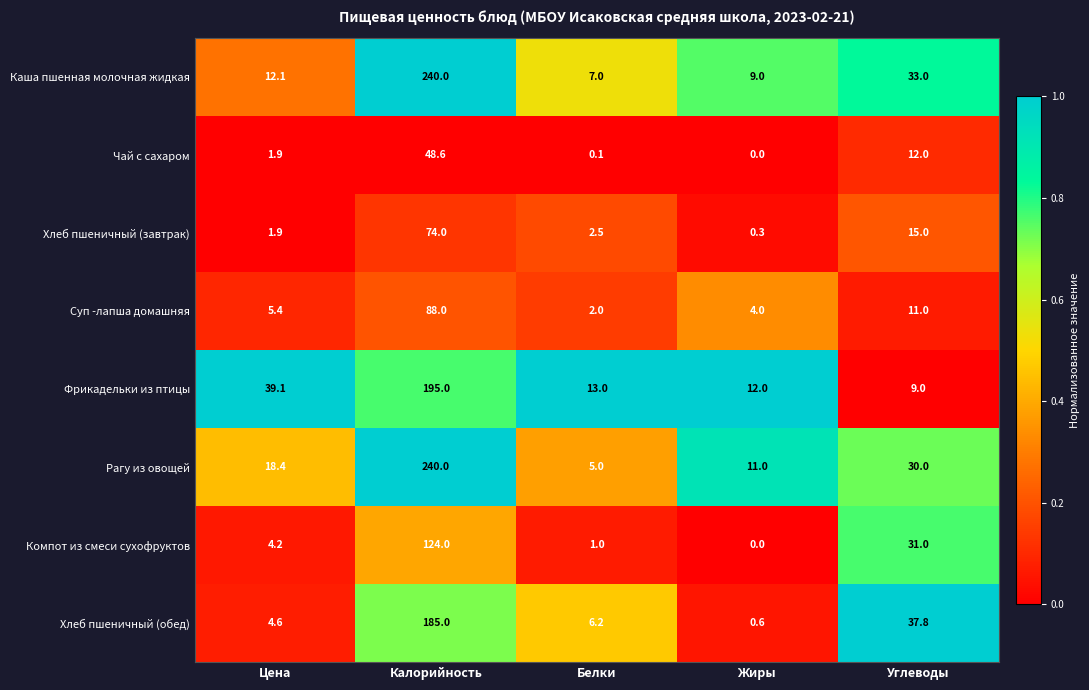

What value does the Каша пшенная молочная жидкая series have at Белки?

7.0